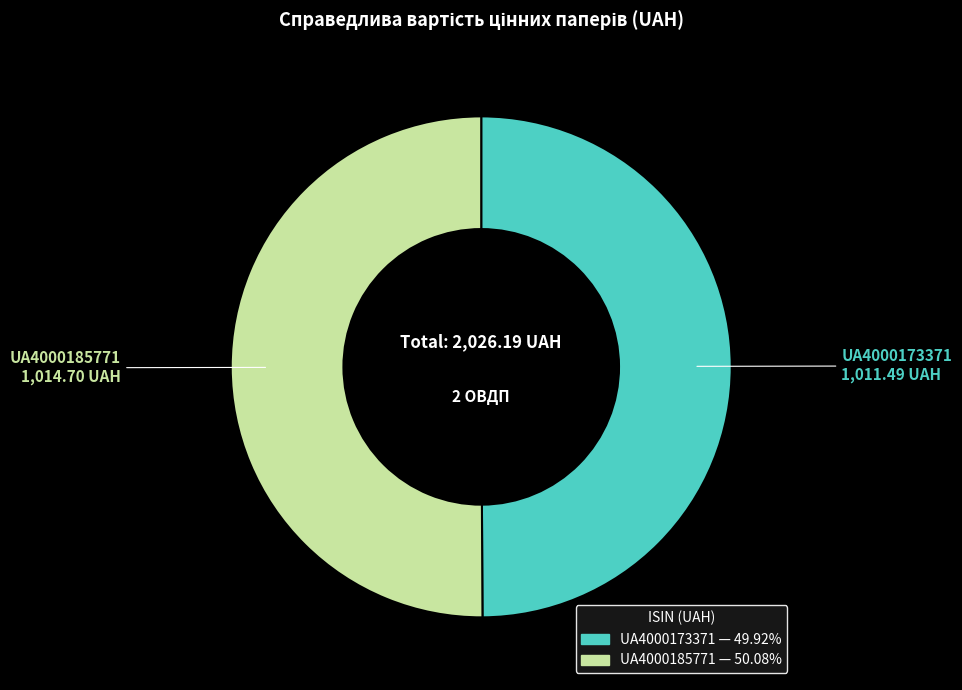

Approximately how many times larger is the value at UA4000185771 compared to UA4000173371?

1.0